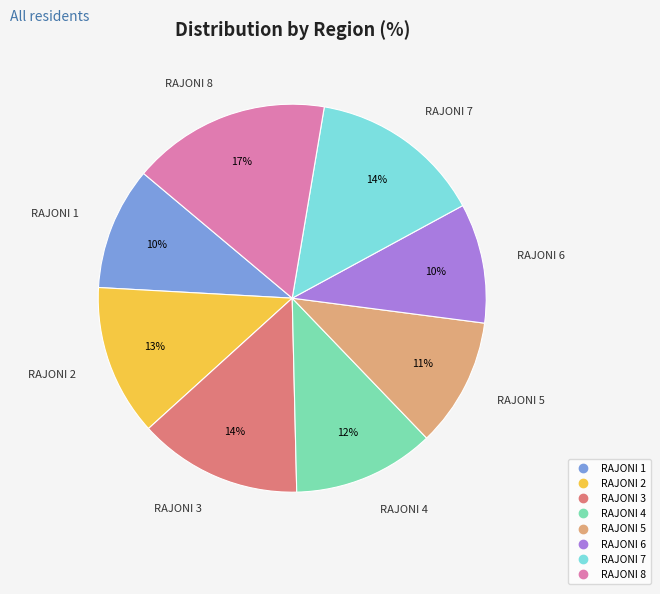

How many segments does this pie chart have?

8